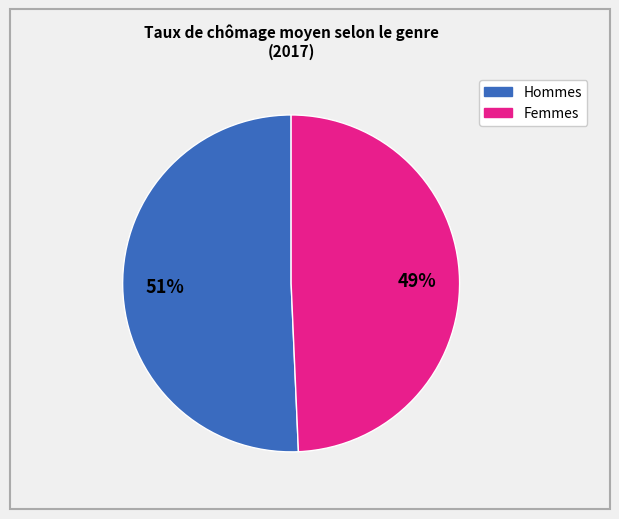

To the nearest percent, what is the average slice percentage?

50%